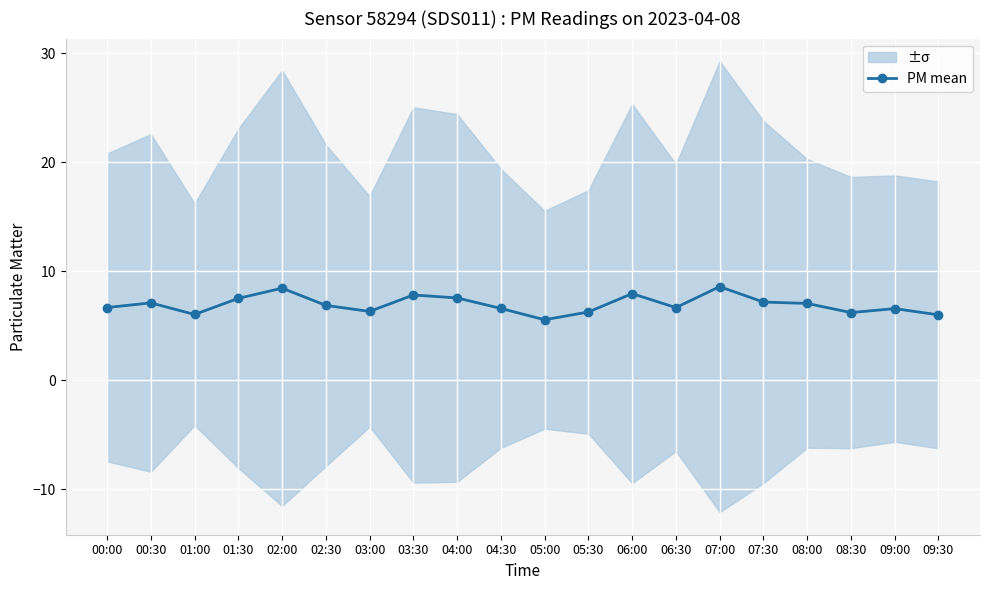

What is the label of the 2nd point from the right?

09:00